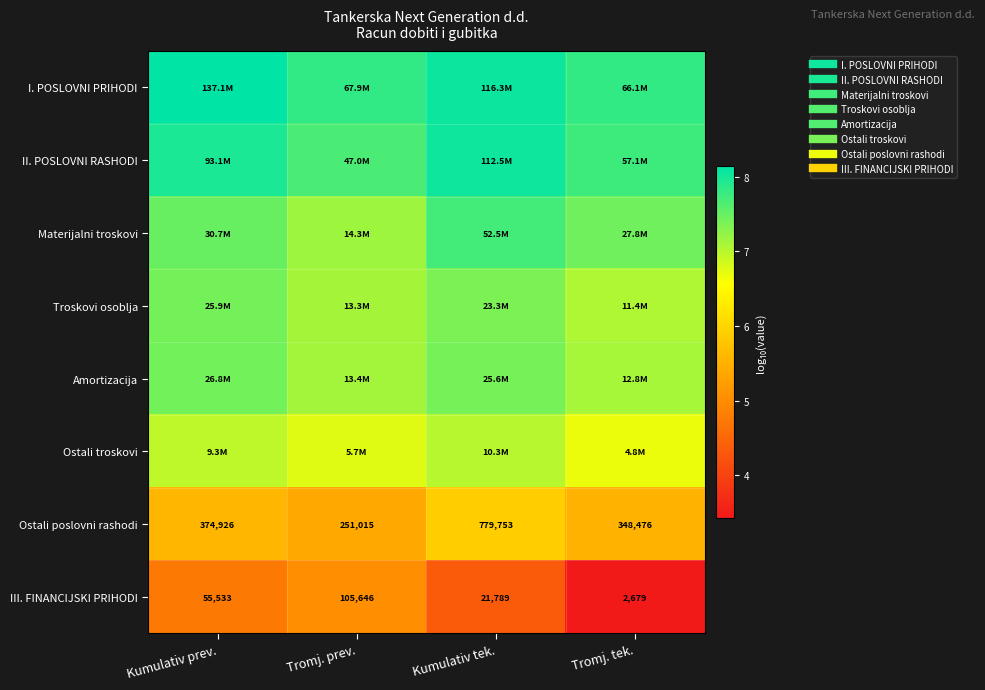

Between Tromj. prev. and Tromj. tek., which is larger?

Tromj. prev.